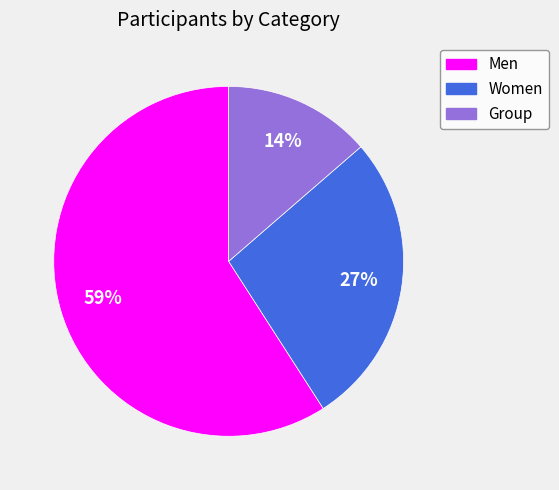

To the nearest percent, what is the combined percentage of Group and Men?

73%